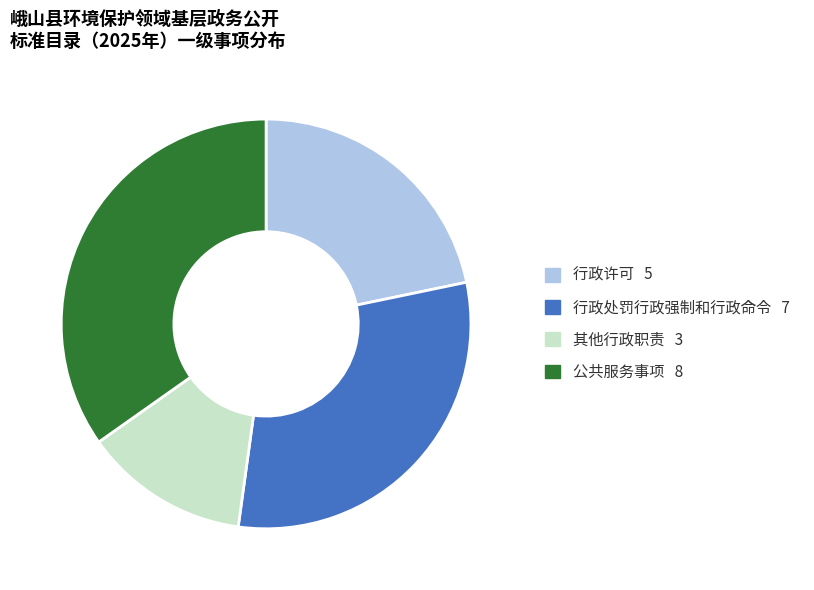

Count the number of slices in the pie.

4